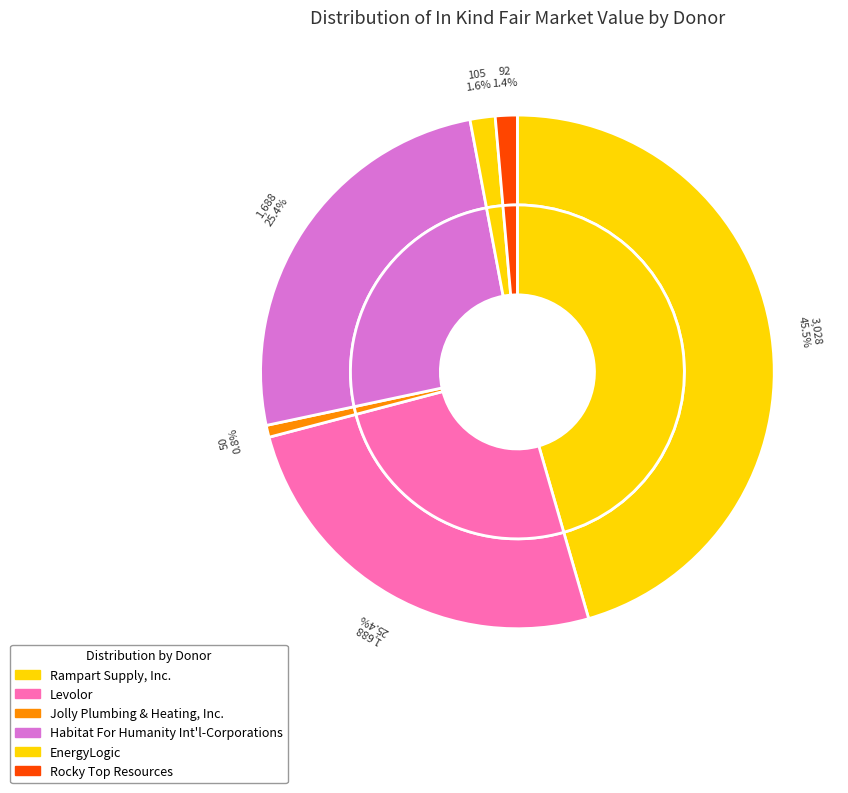

To the nearest percent, what percentage of the pie is Jolly Plumbing & Heating, Inc.?

1%